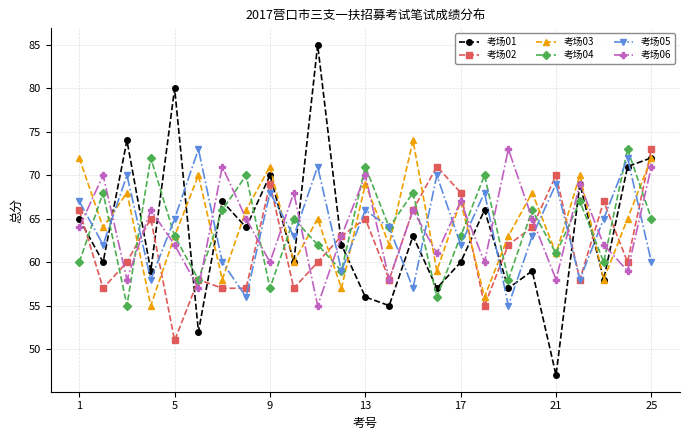

How many times do 考场02 and 考场03 cross each other?

11